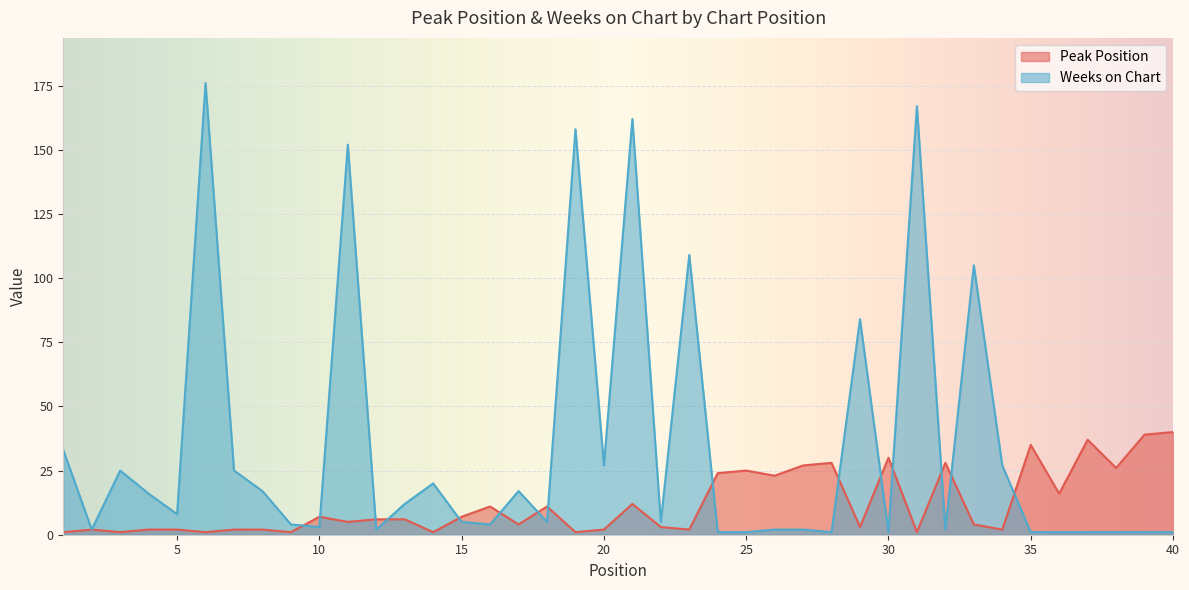

Where do Weeks on Chart and Peak Position first cross each other?

9 and 10